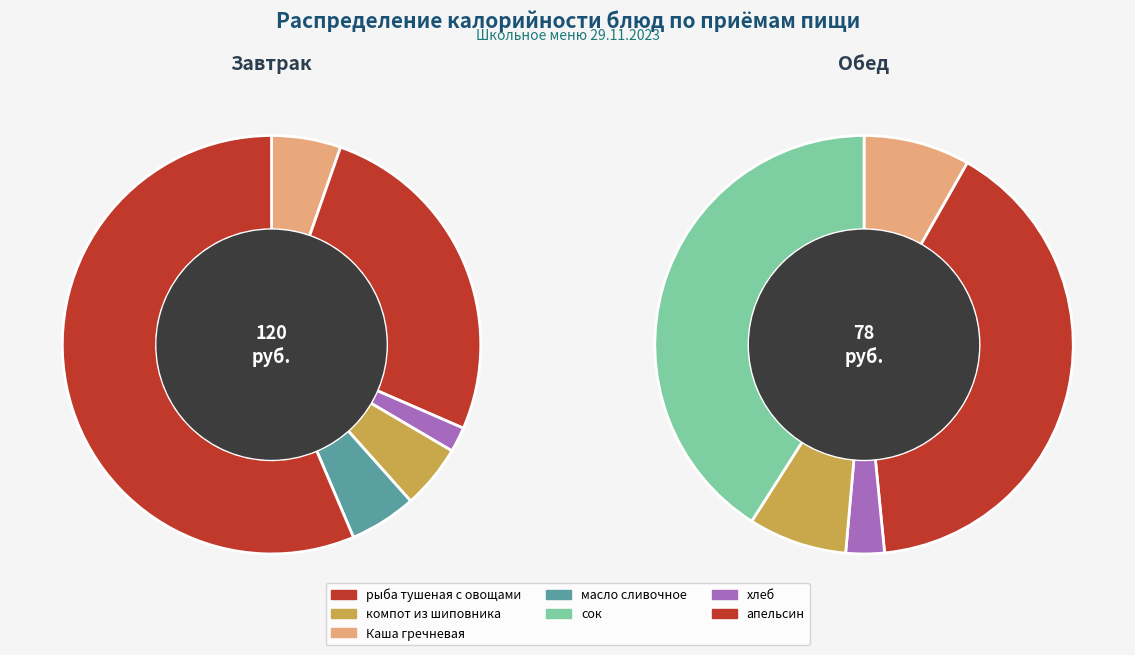

Combined, what portion of the pie is рыба тушеная с овощами and компот из шиповника?

37.7%